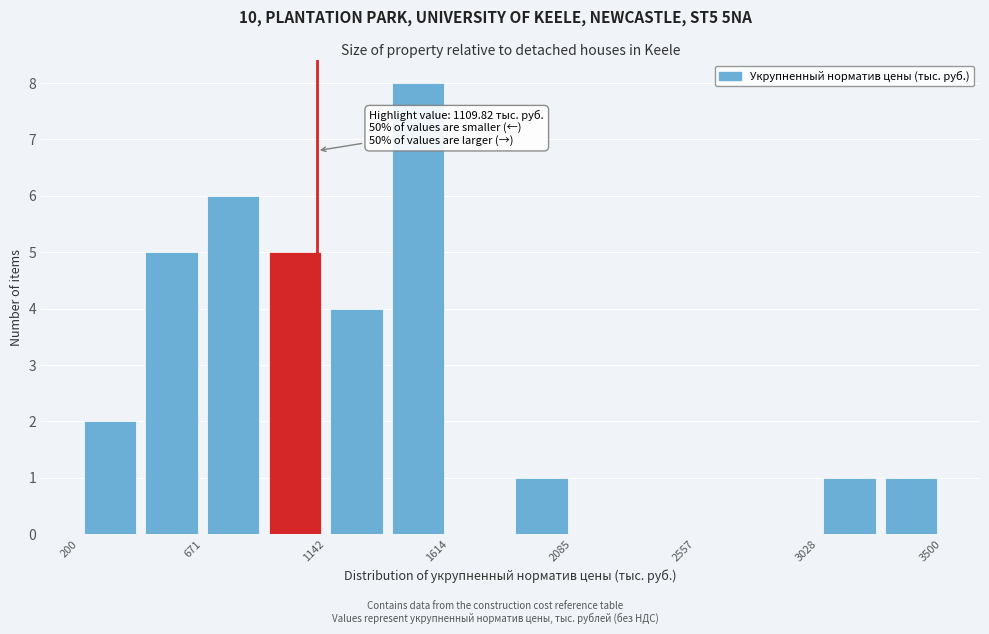

Over which range of the x-axis is the bar tallest?

1400 to 1600